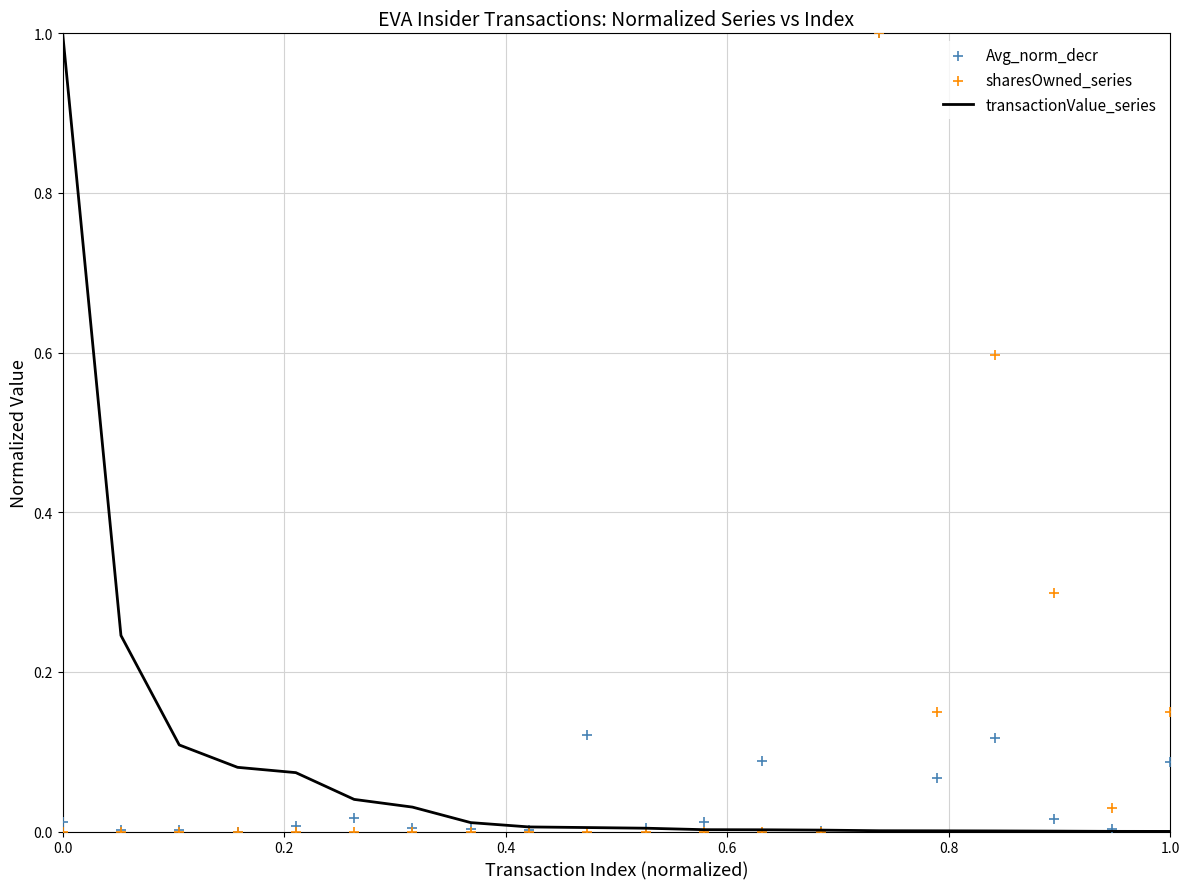

Which series has the largest total across all categories?

transactionValue_series